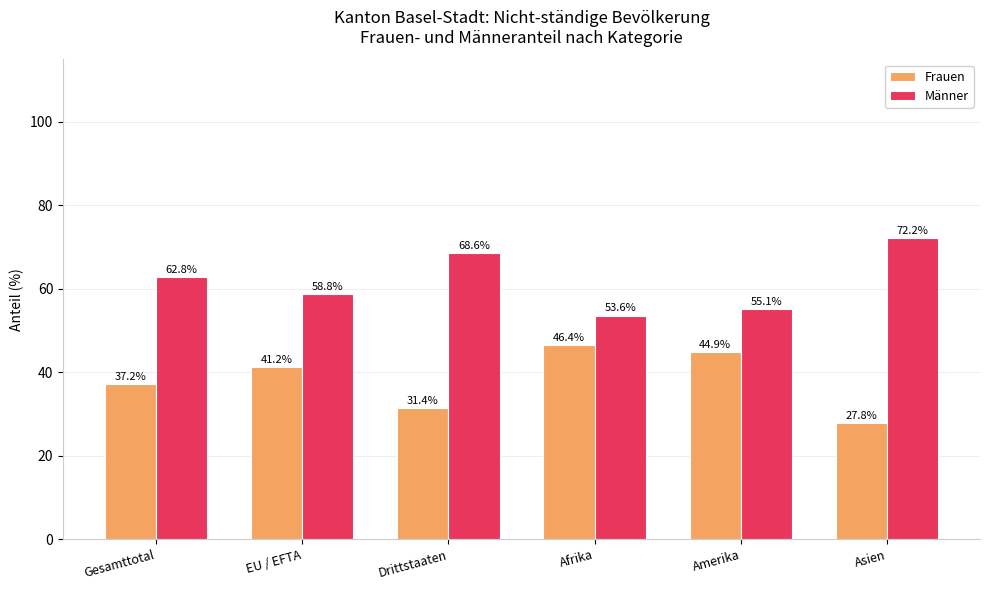

Rank the series by their maximum value, from highest to lowest.

Männer, Frauen